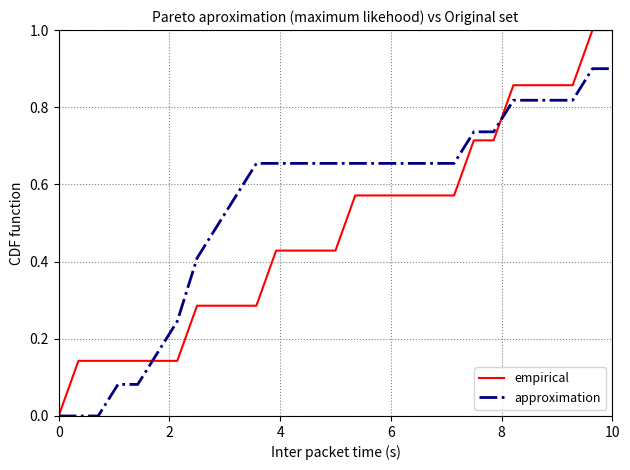

Which series ends up on top after the final intersection of empirical and approximation?

empirical